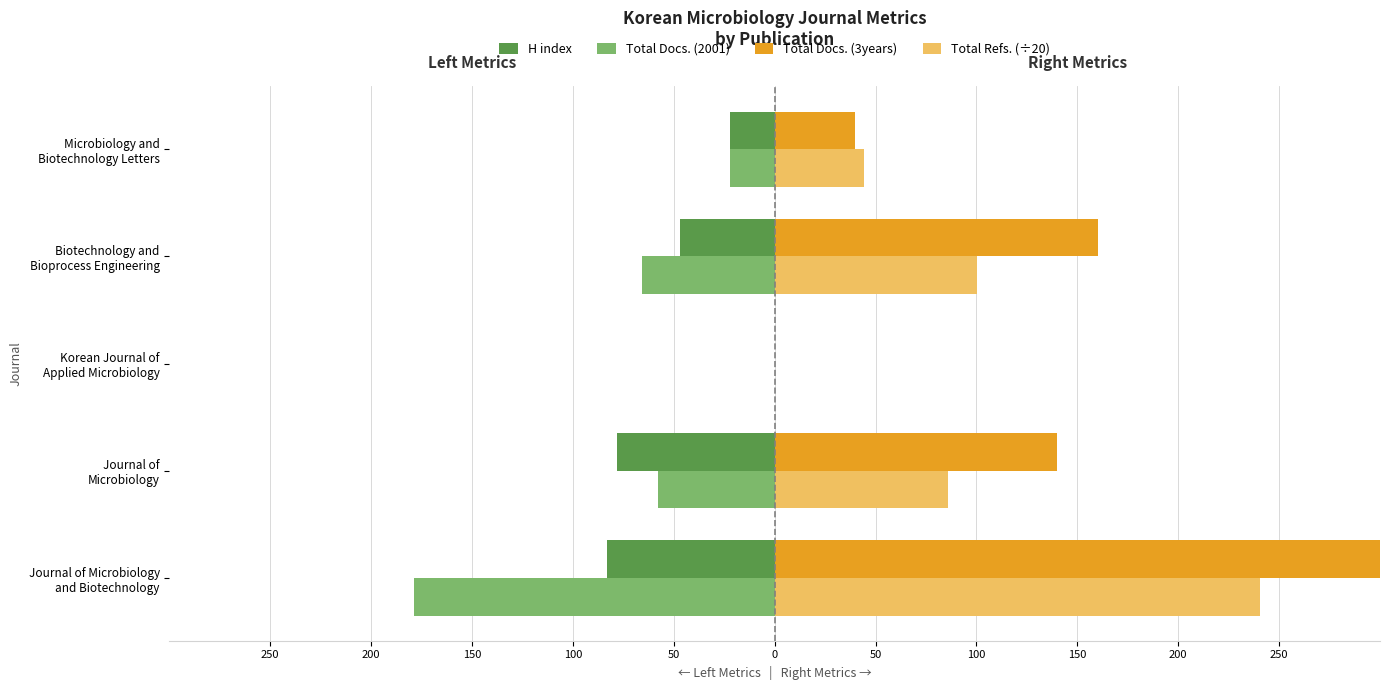

True or false: Total Docs. (3years) has a value of 62.0 at Journal of Microbiology.

False